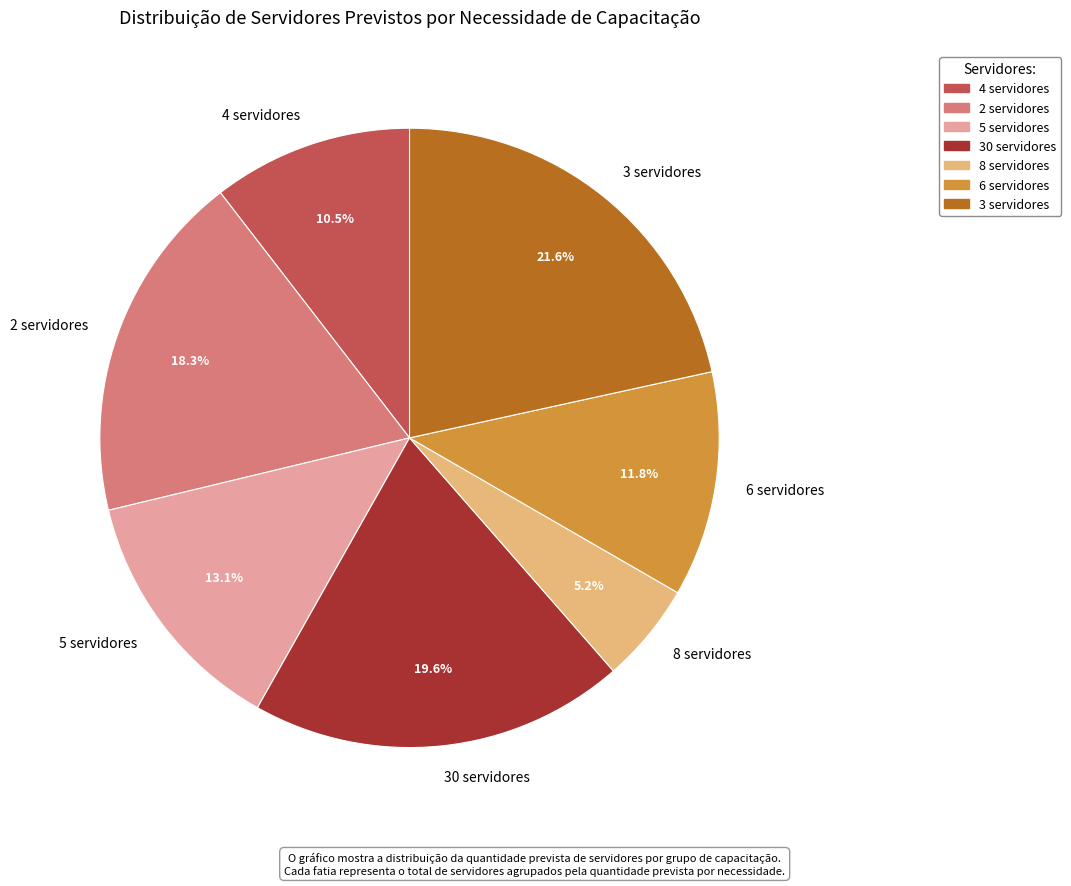

Count the number of slices in the pie.

7